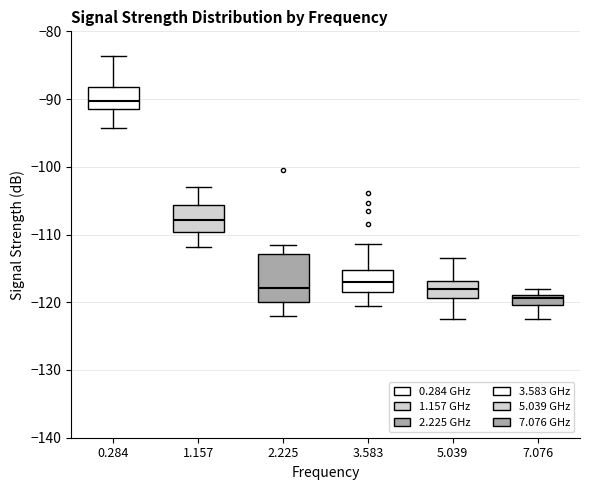

Which box's median line is the highest?

0.284